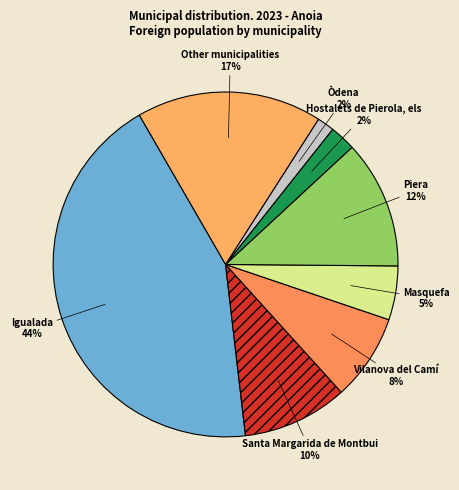

Does Masquefa represent more than half of the total?

No